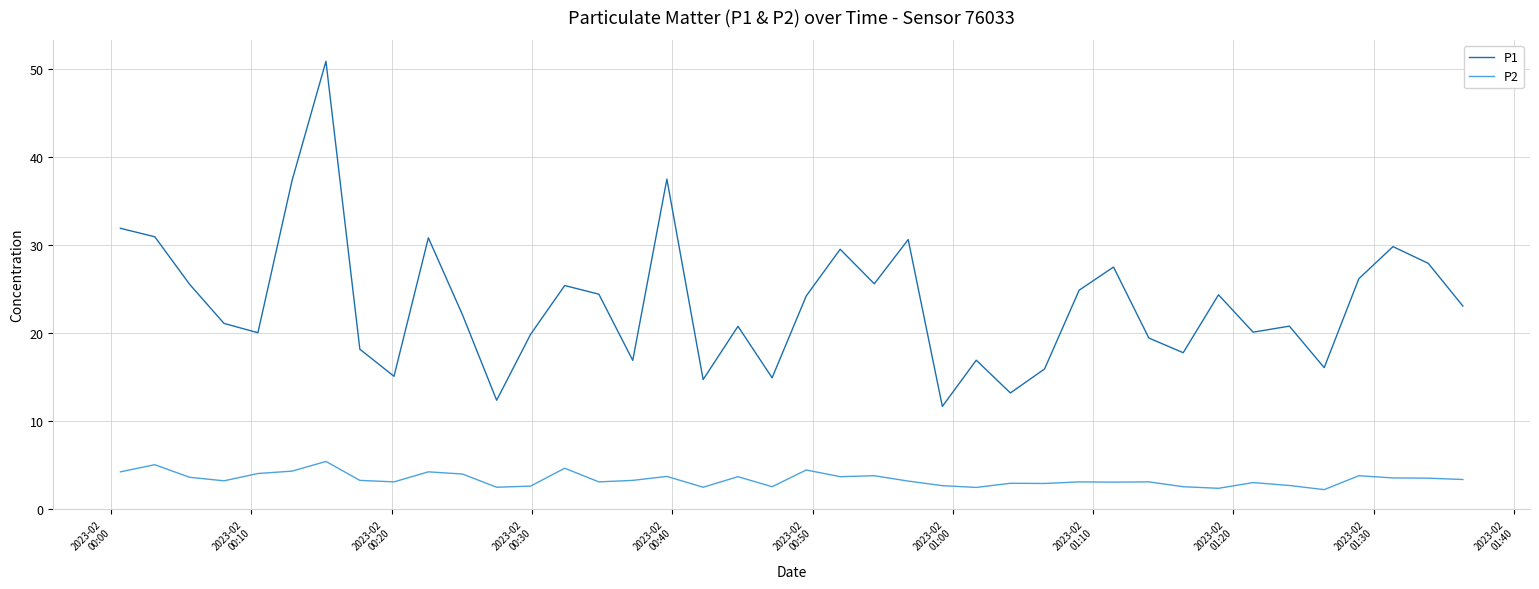

True or false: P1 and P2 intersect in this chart.

False